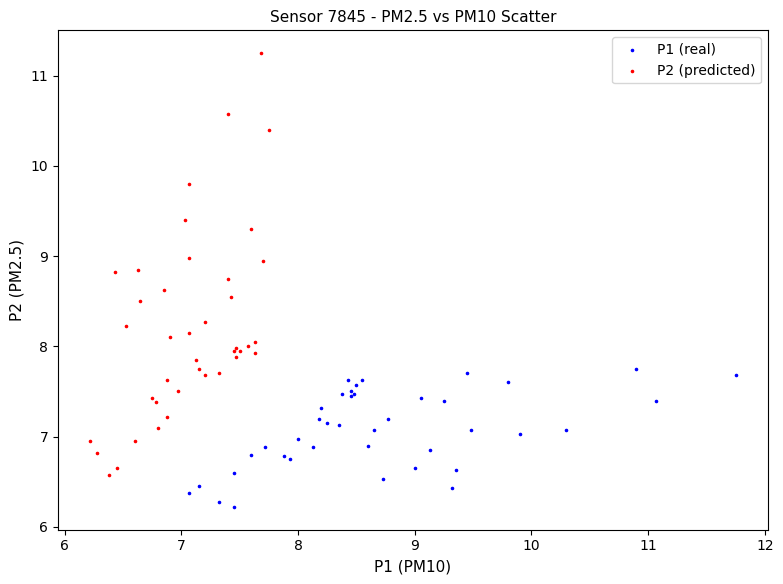

Which series has the widest spread of Y values?

P2 (predicted)